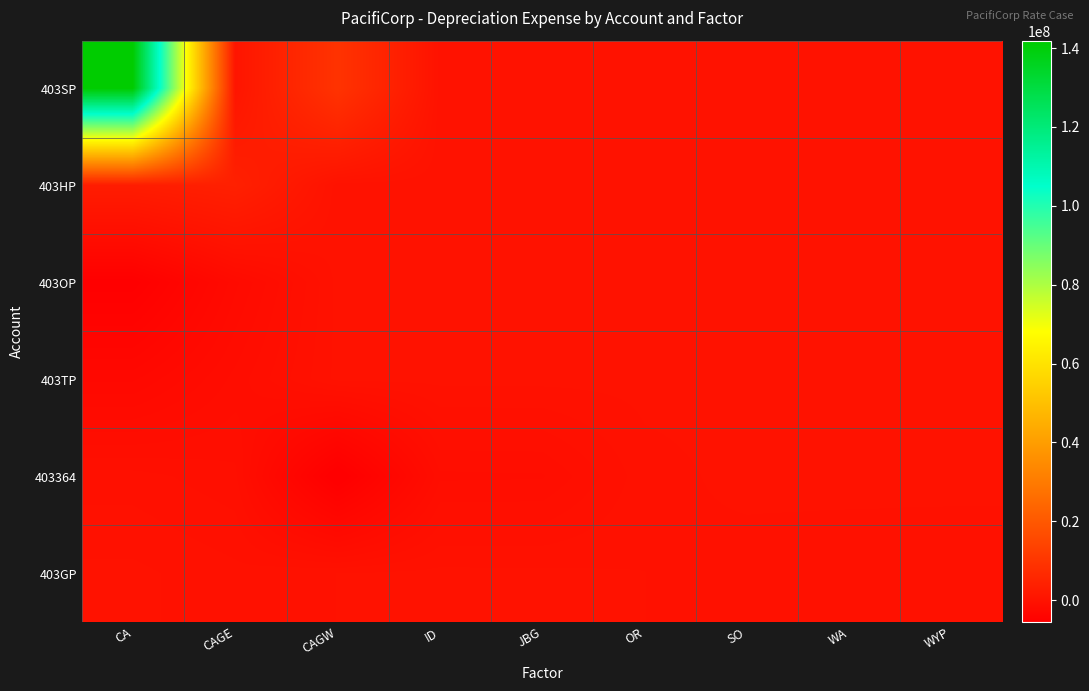

Between WA and WYP, which is larger?

WA